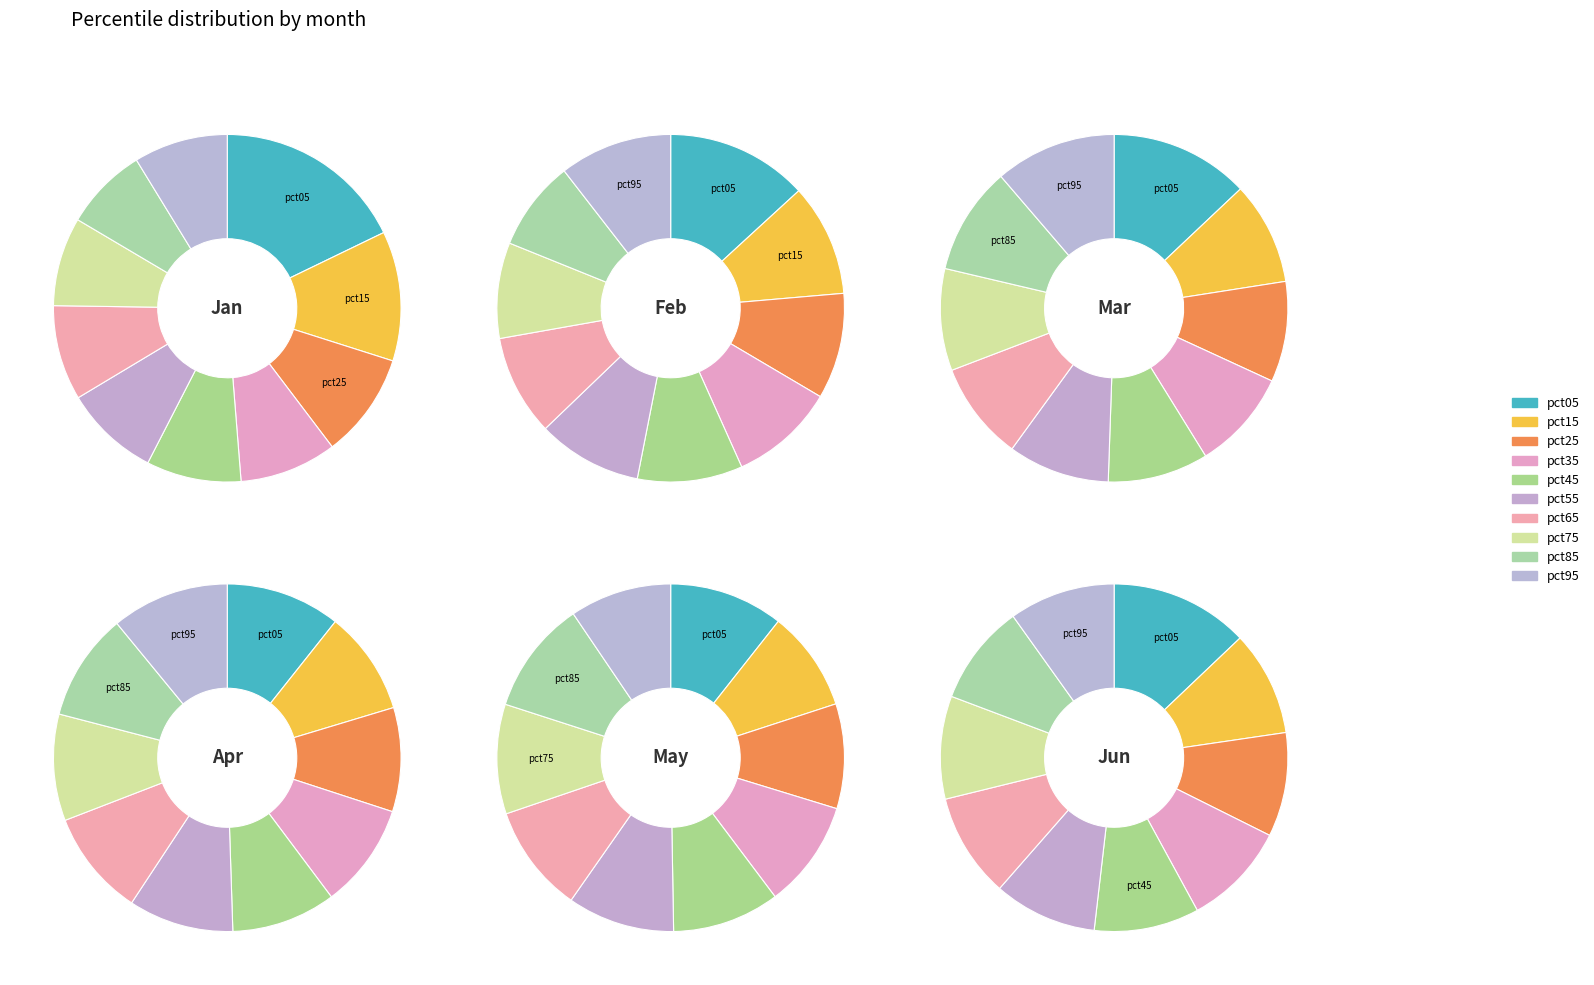

True or false: pct15 accounts for 9% of the total.

True